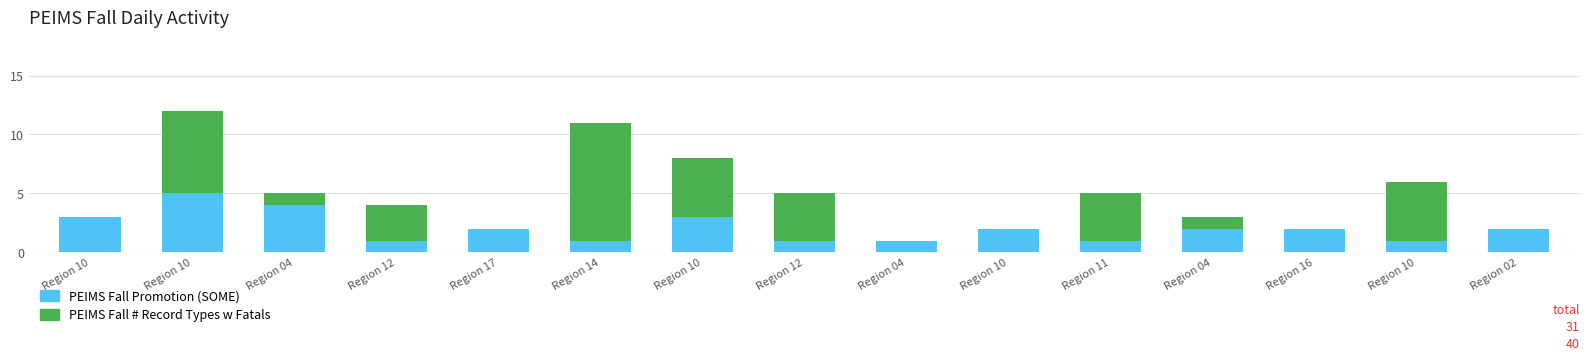

How many distinct data groups are displayed?

2